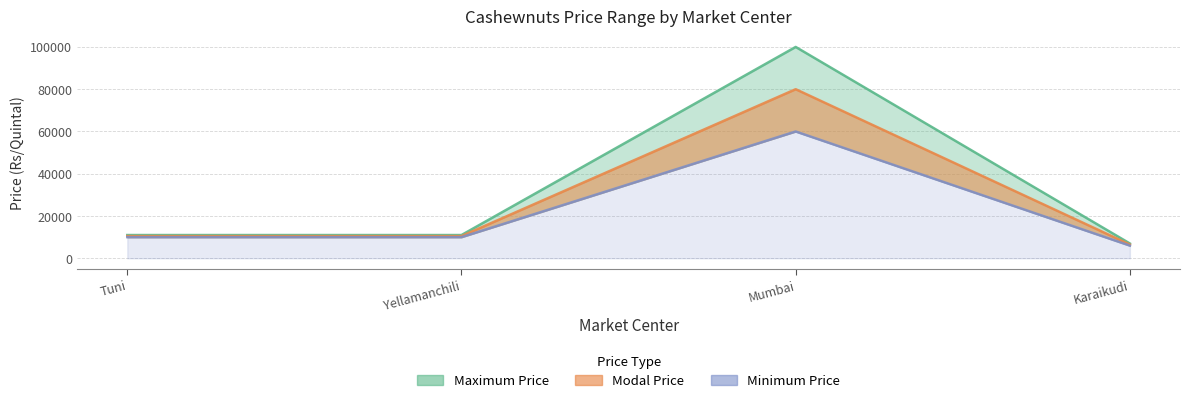

What is the difference between the second highest and minimum values?

4000